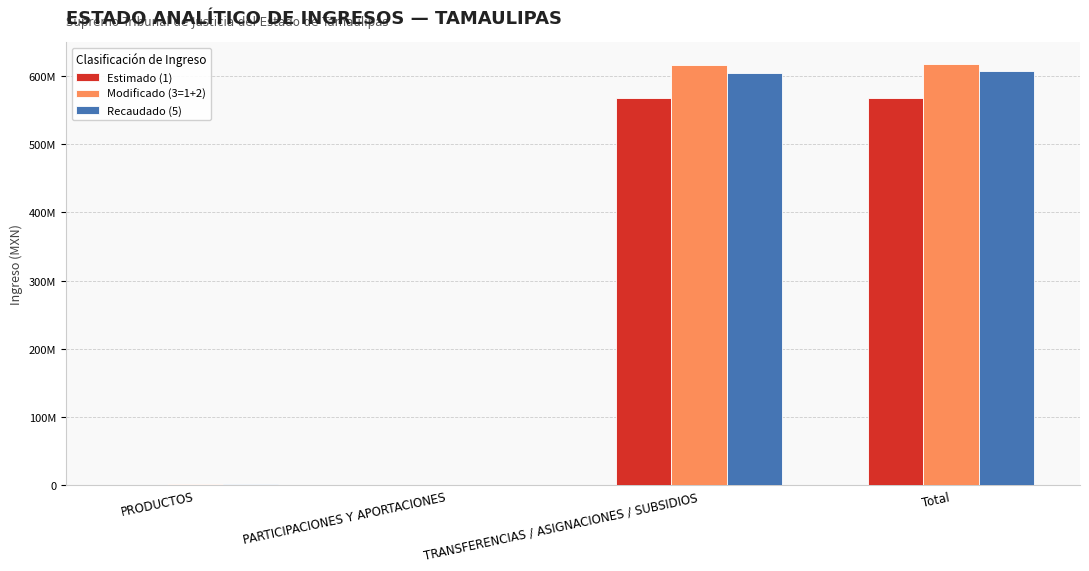

What is the difference between the highest and lowest values at TRANSFERENCIAS / ASIGNACIONES / SUBSIDIOS?

48429714.8